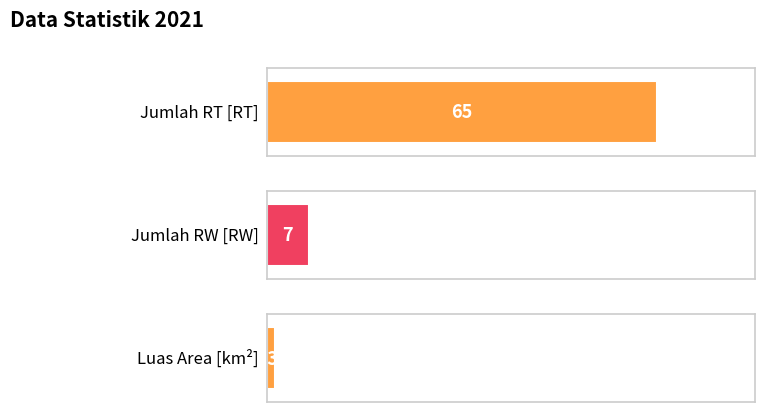

Is it true that the value at Jumlah RT [RT] is 65.0?

True